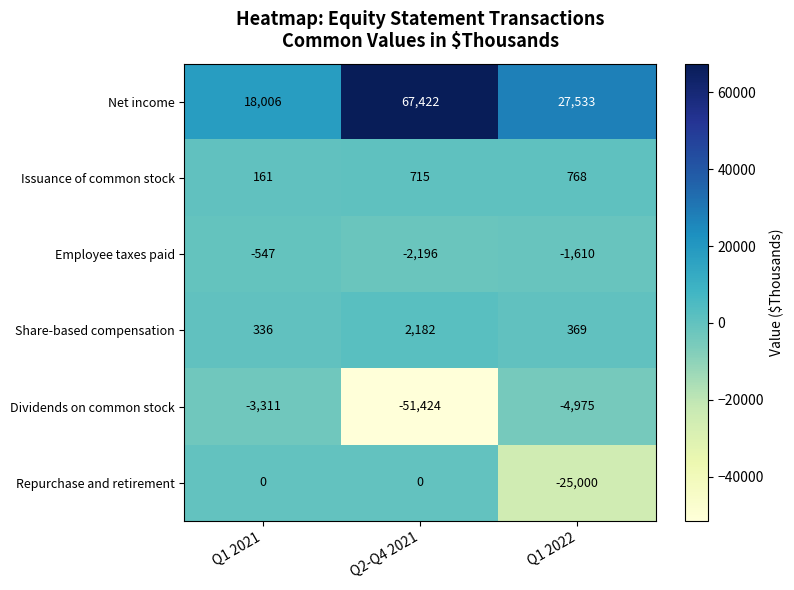

The Issuance of common stock series shows 465 at Q1 2022. True or false?

False